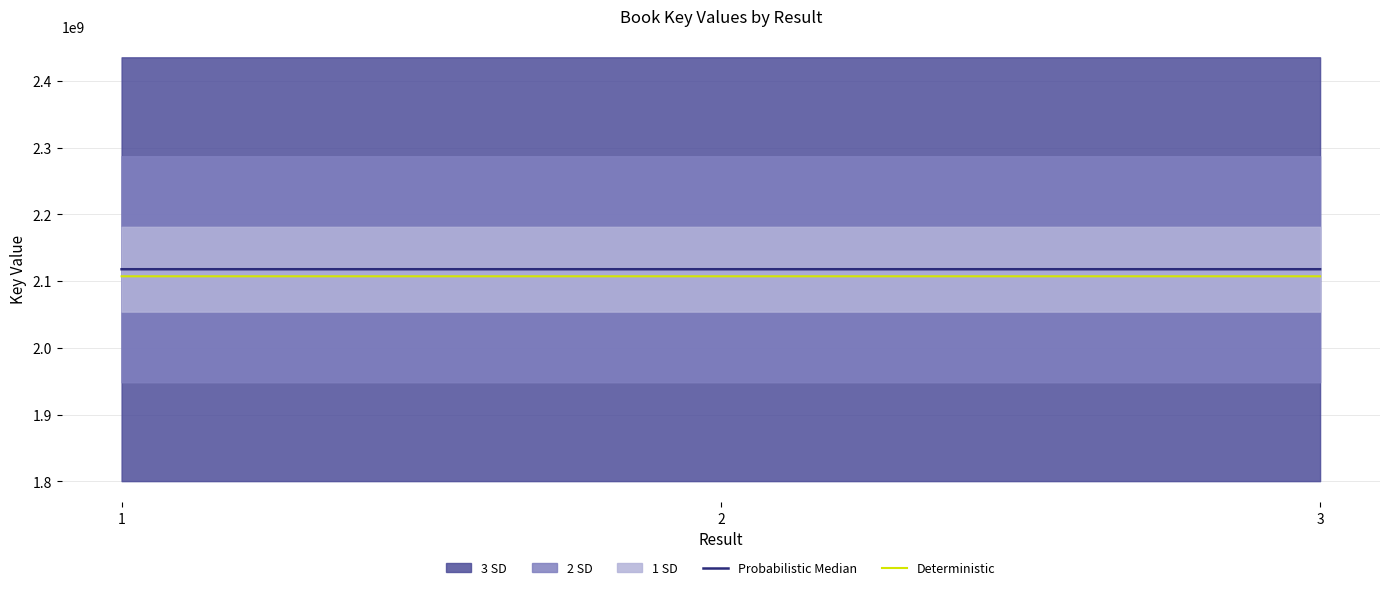

The Probabilistic Median series shows 2117931072.0 at 1. True or false?

True